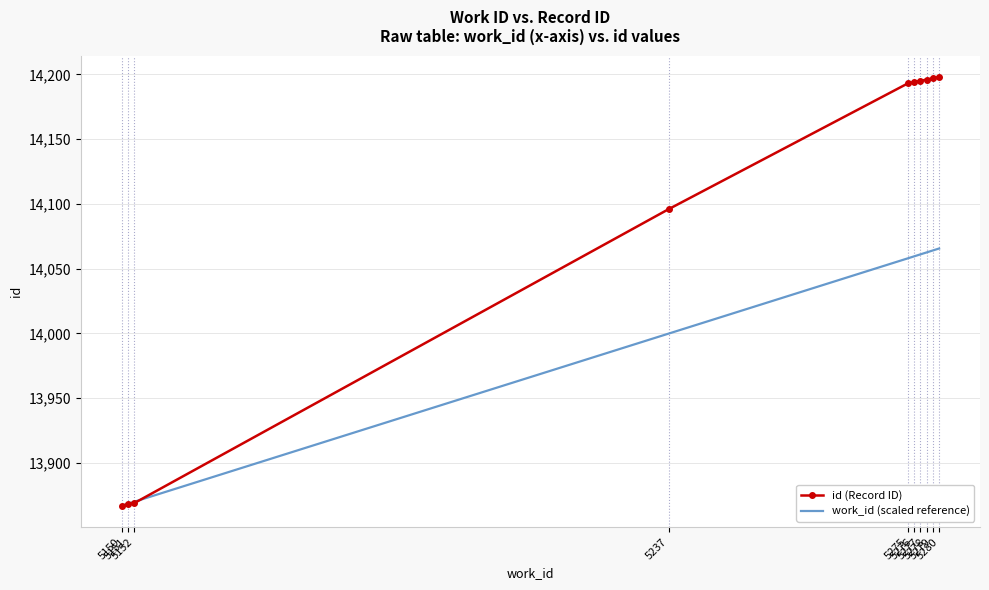

Which series has the largest total across all categories?

id (Record ID)